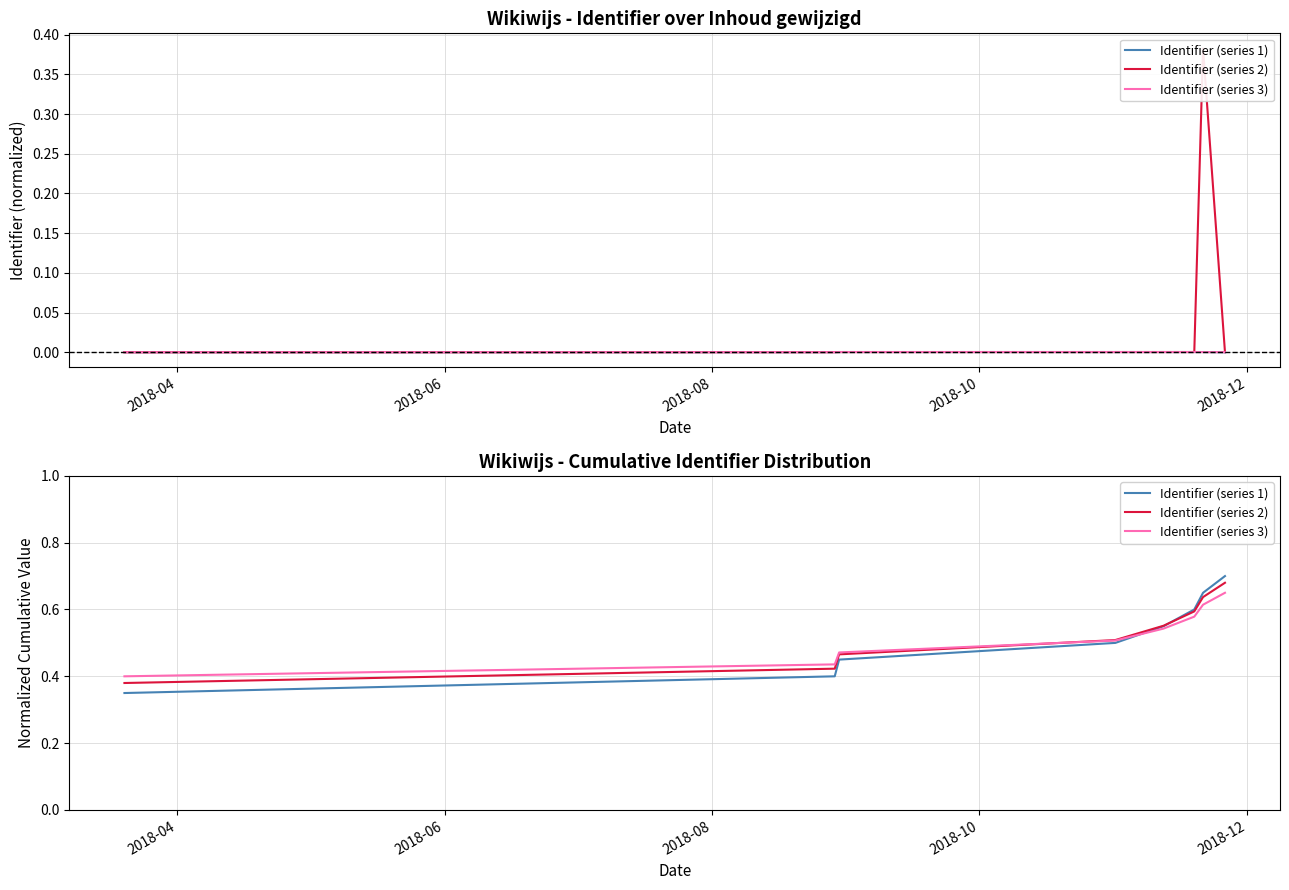

True or false: Identifier (series 1) and Identifier (series 2) cross at least once.

True